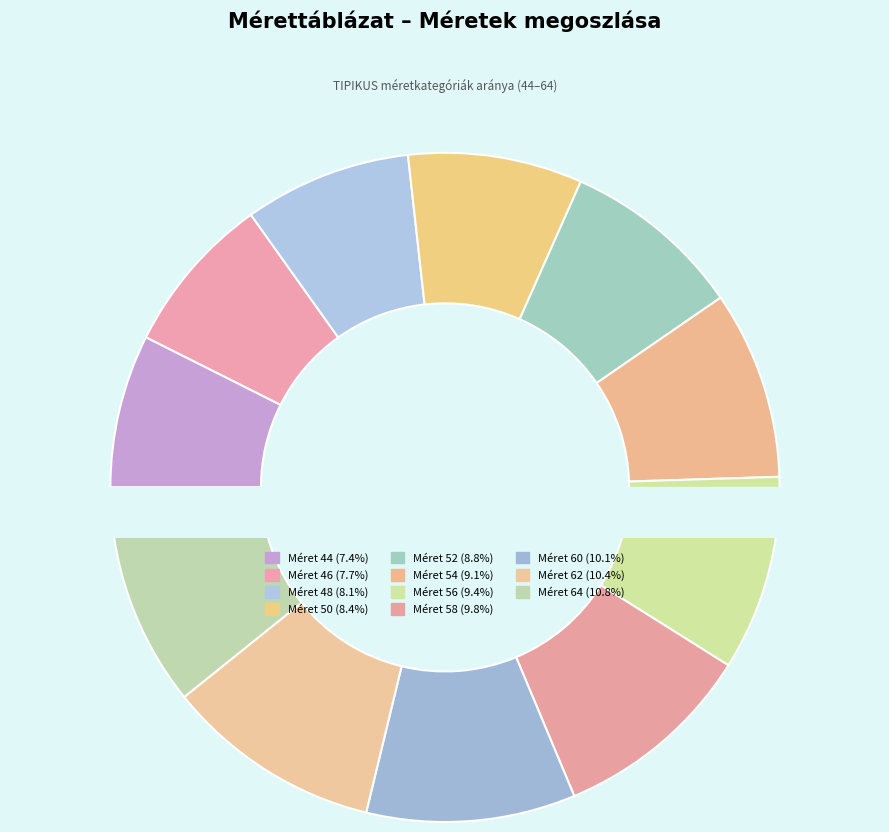

Does 50 account for over 50% of the chart?

No